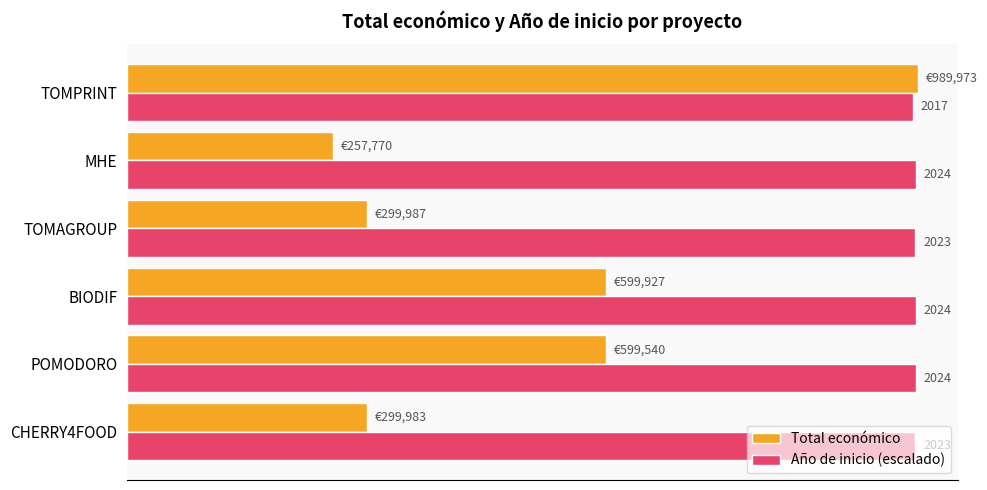

What are all the series names shown in the legend?

Total económico, Año de inicio (escalado)